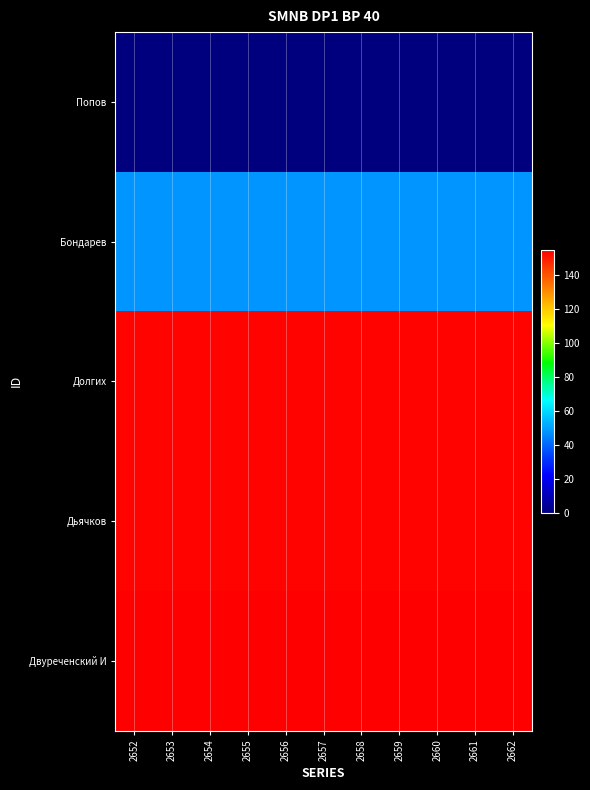

Which label corresponds to the smallest value in the chart?

2652